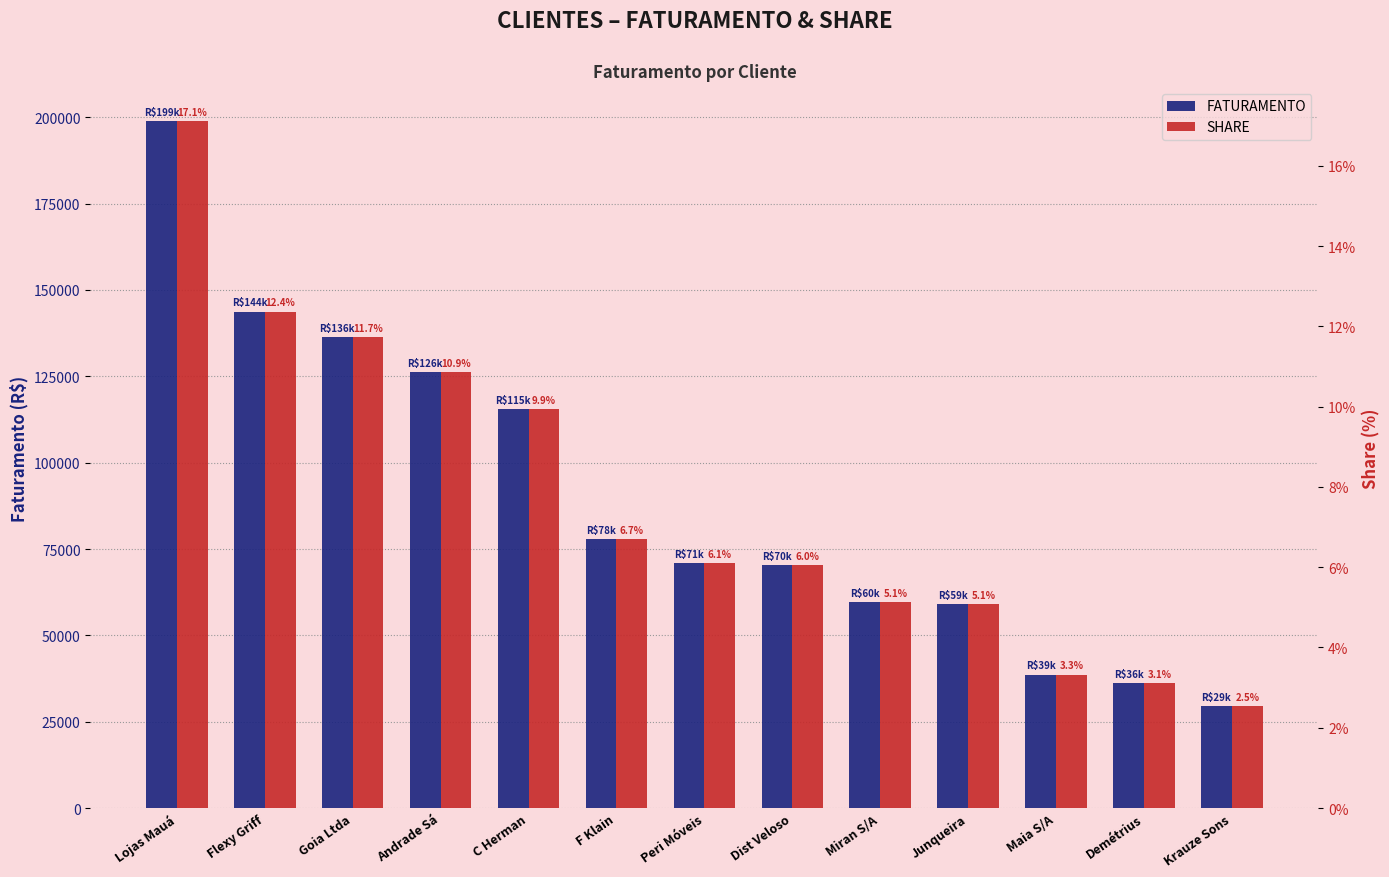

What is the spread (max minus min) of values at Miran S/A?

59584.0